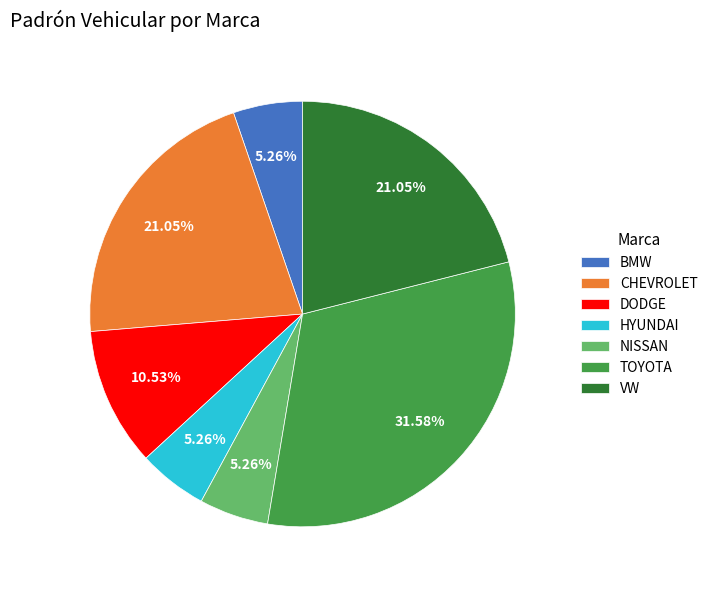

Which category has the biggest portion of the pie?

TOYOTA